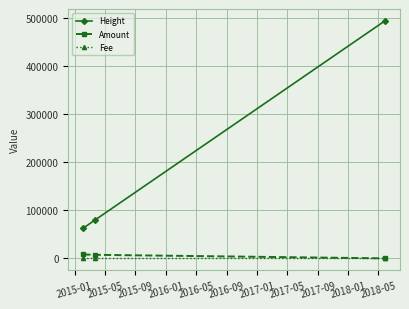

Which series has the widest spread of values?

Height